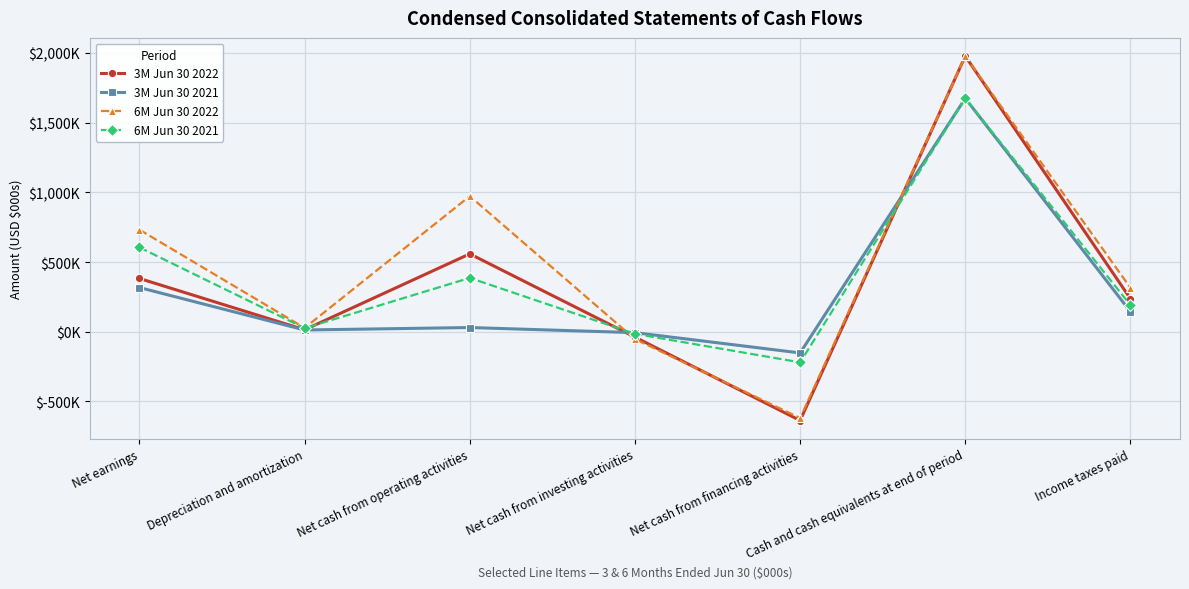

What are all the series names shown in the legend?

3M Jun 30 2022, 3M Jun 30 2021, 6M Jun 30 2022, 6M Jun 30 2021